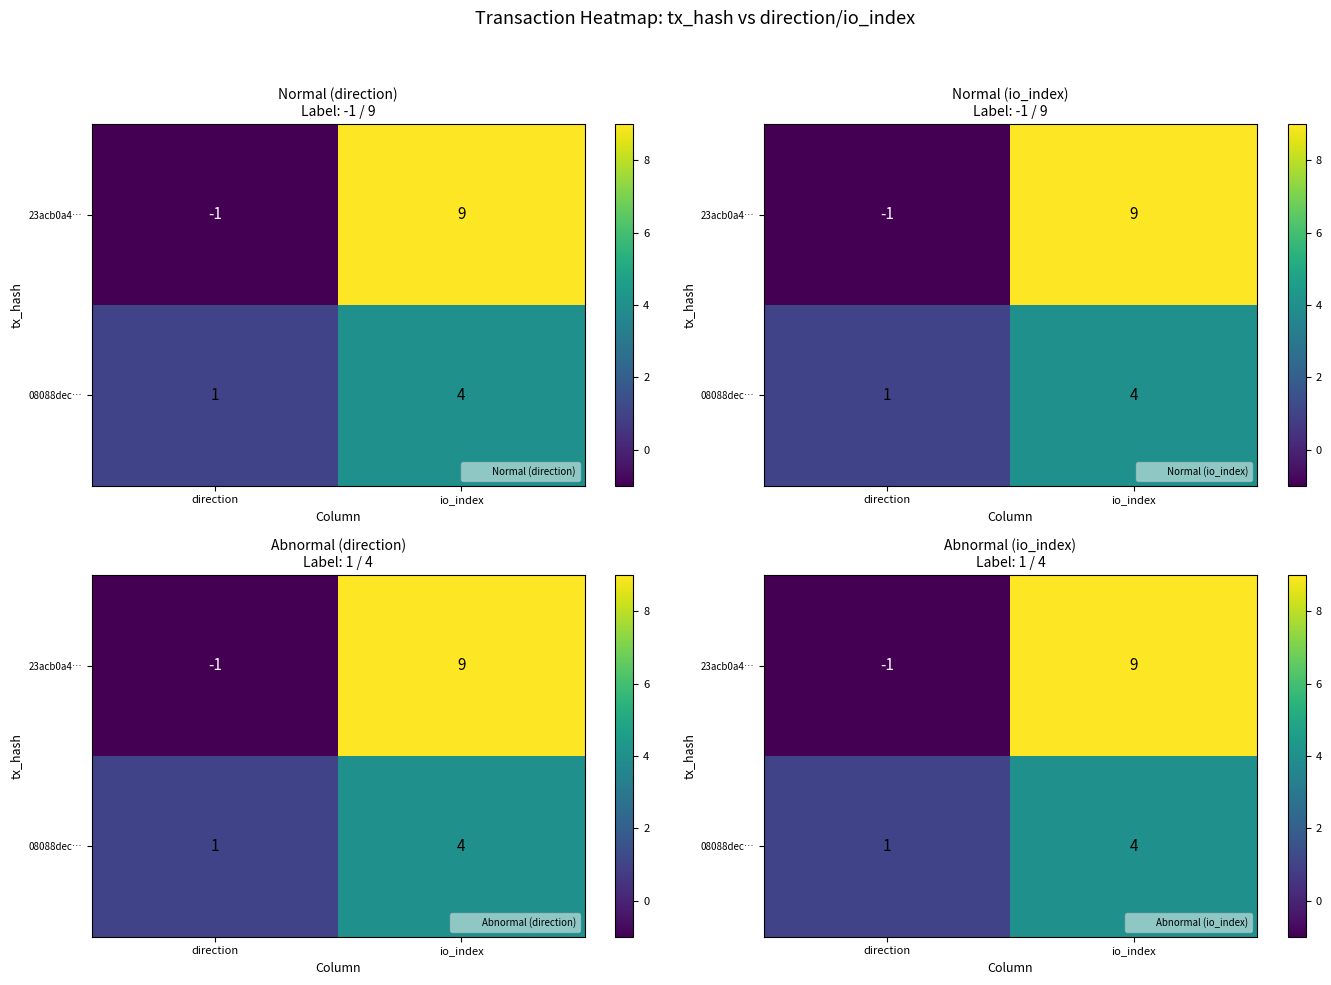

List the series in order of their overall mean, highest first.

23acb0a4…, 08088dec…